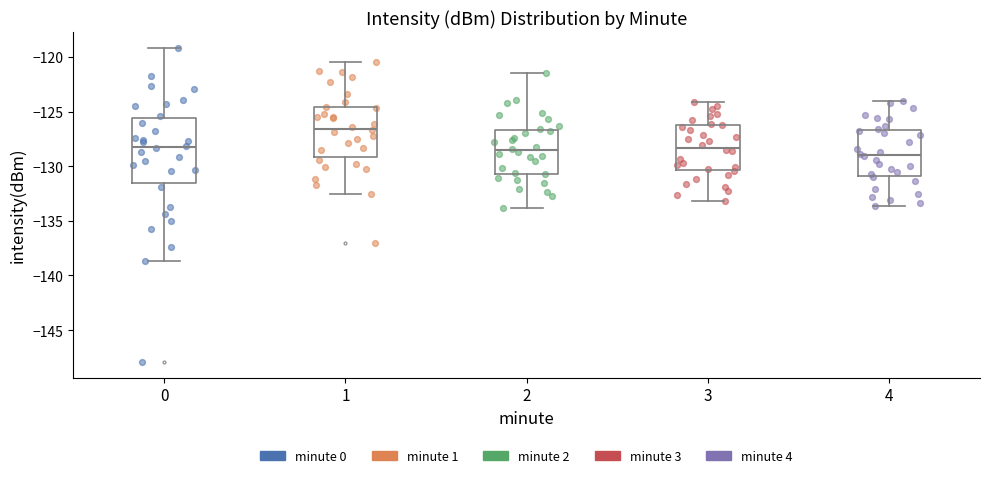

Reading left to right, read every box against the y-axis: the position of its median line, the range the box covers, and the ends of its whiskers. The values are not printed on the chart, so give them approximately, as read against the axis.

0: median -128.5, box -131.5 to -125.5, whiskers -138.5 to -119.0
1: median -126.5, box -129.0 to -124.5, whiskers -132.5 to -120.5
2: median -128.5, box -130.5 to -126.5, whiskers -134.0 to -121.5
3: median -128.5, box -130.5 to -126.0, whiskers -133.0 to -124.0
4: median -129.0, box -131.0 to -126.5, whiskers -133.5 to -124.0